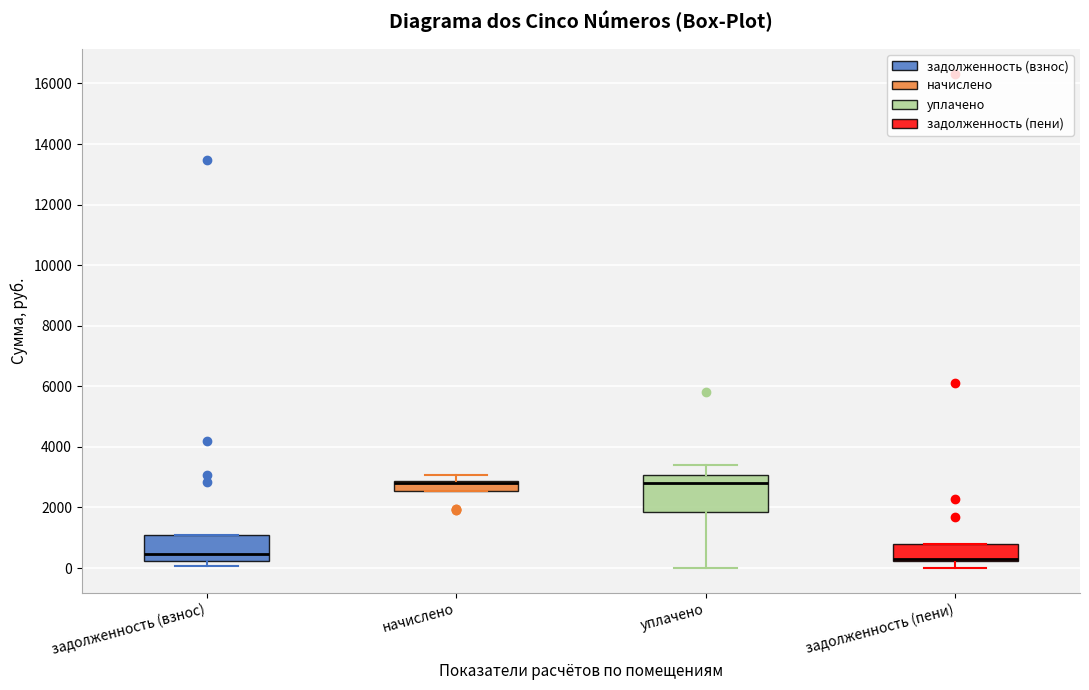

Where is the lower edge of the box for начислено on the y-axis? The values are not printed on the chart, so give them approximately, as read against the axis.

2600